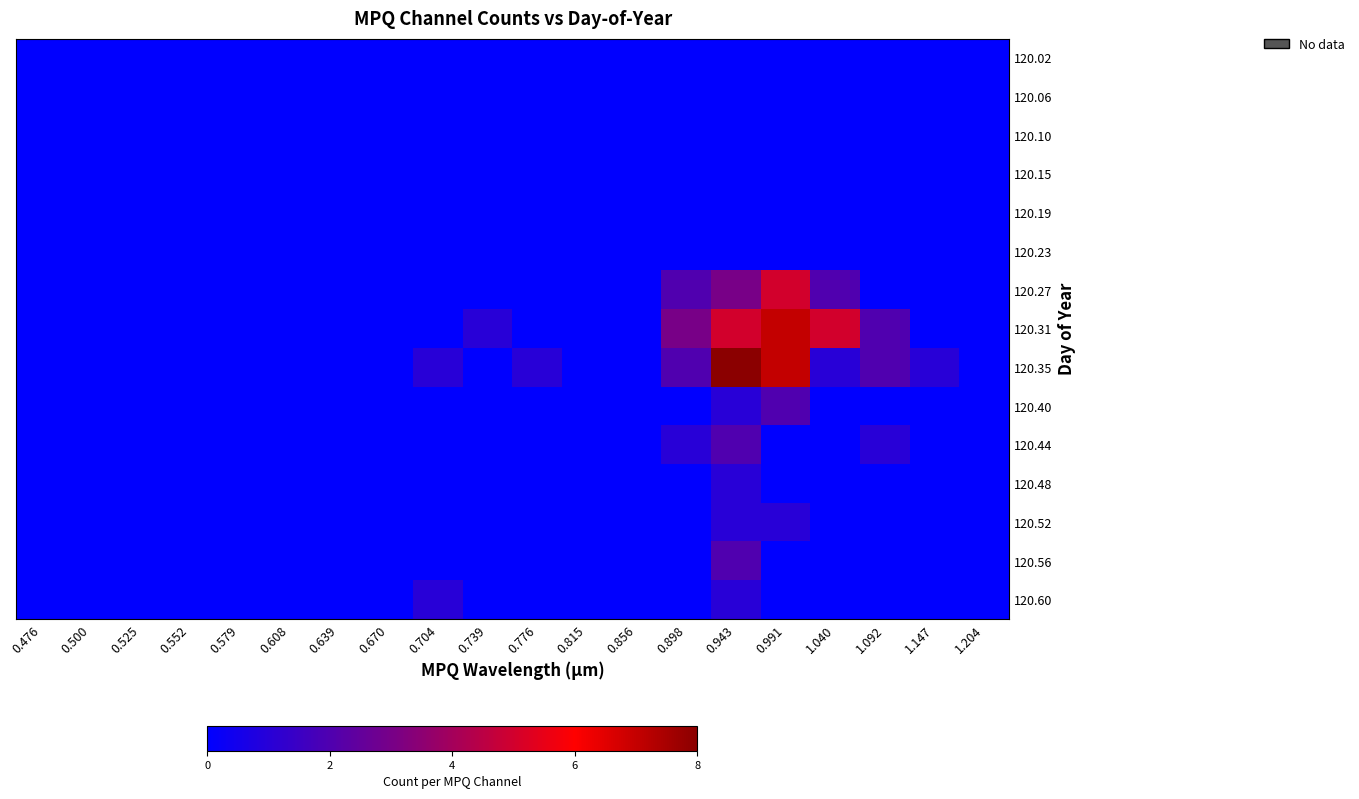

At 0.500, list the series in order from largest to smallest.

120.02, 120.06, 120.10, 120.15, 120.19, 120.23, 120.27, 120.31, 120.35, 120.40, 120.44, 120.48, 120.52, 120.56, 120.60